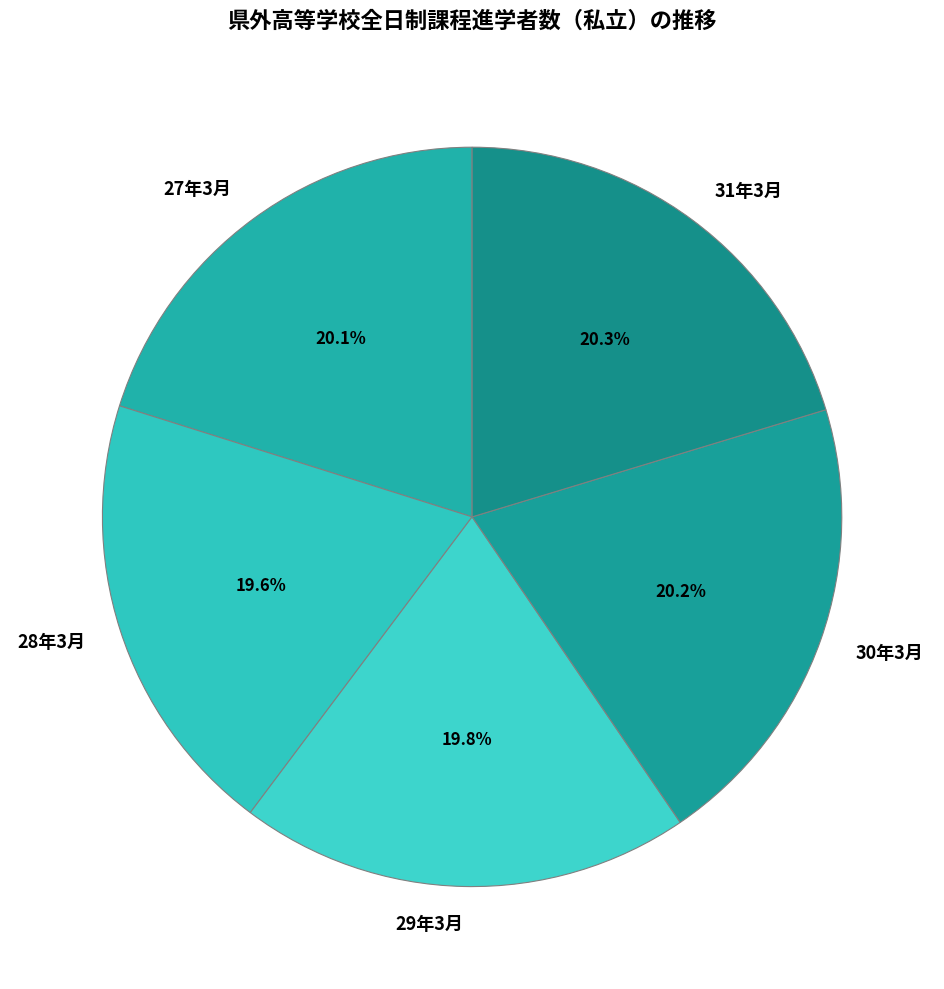

Approximately how many times larger is the value at 29年3月 compared to 28年3月?

1.0